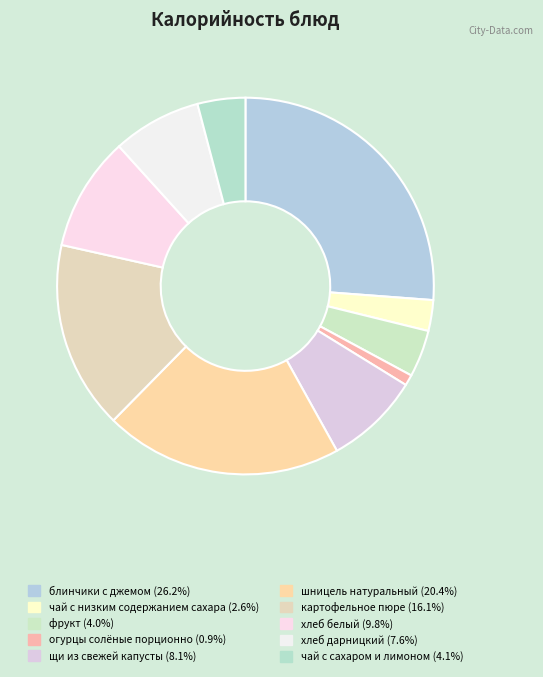

How many segments does this pie chart have?

10